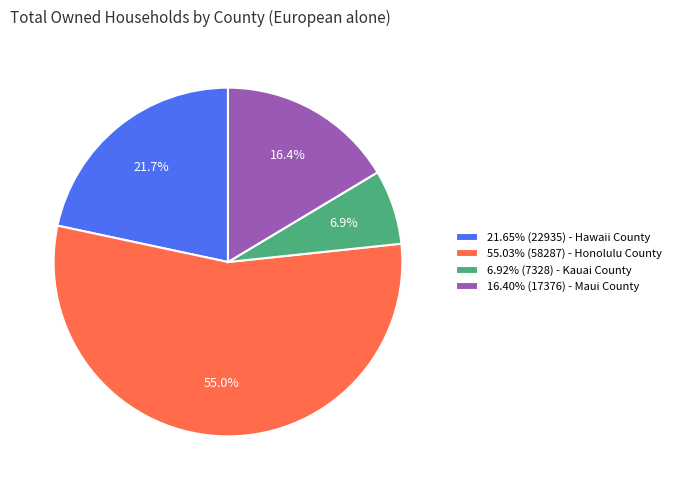

What is the ratio of the value at 16.40% (17376) - Maui County to the value at 6.92% (7328) - Kauai County?

2.4